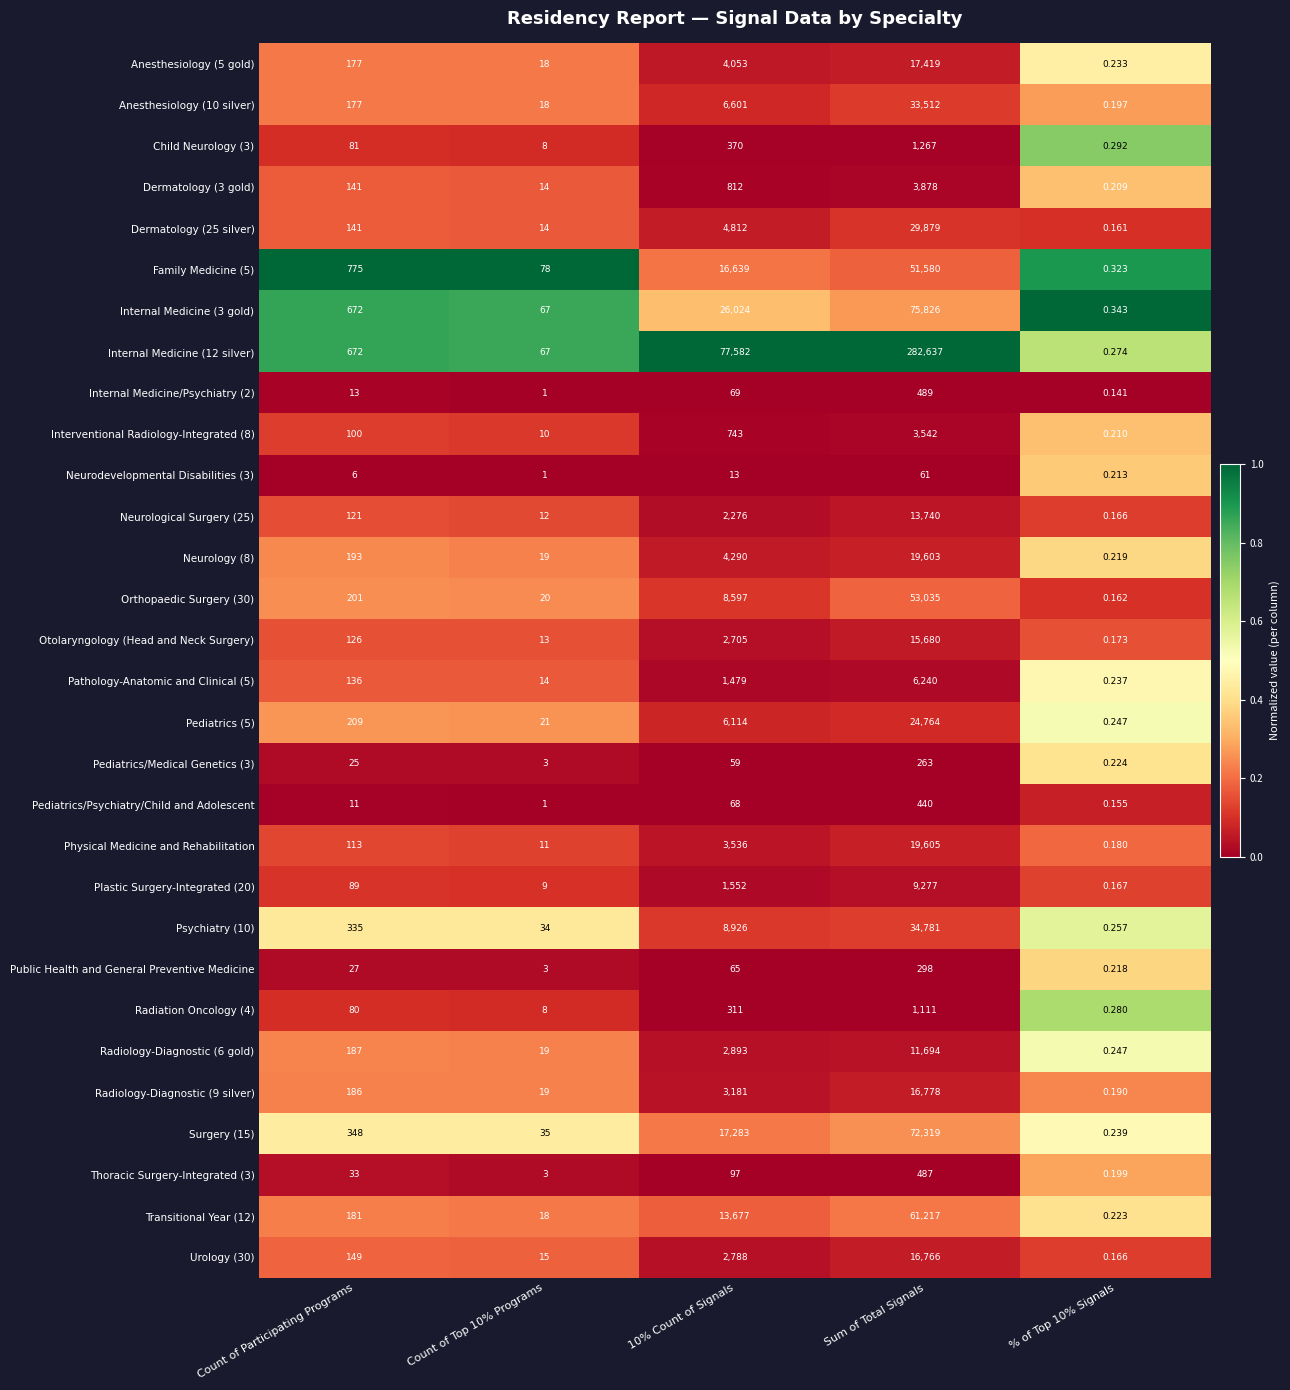

Which category has the highest value across all series?

Sum of Total Signals